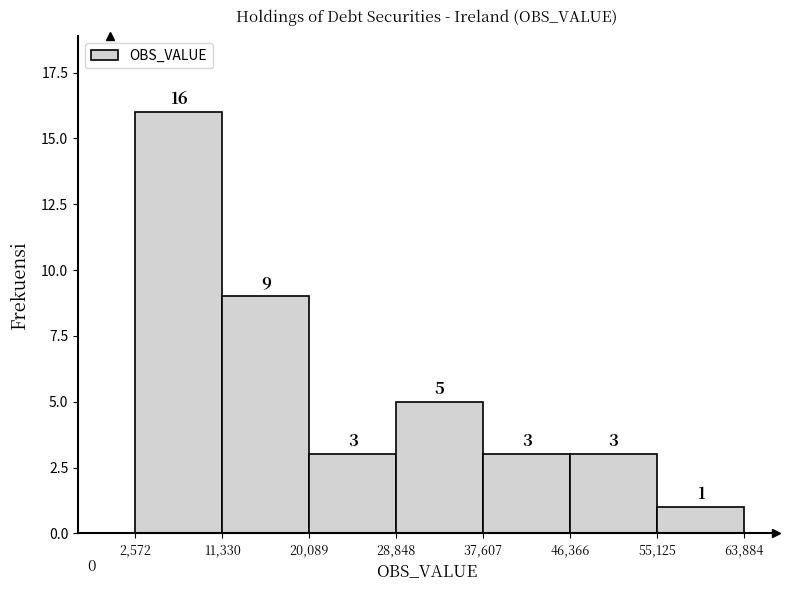

Which range on the x-axis has the tallest bar?

2,572 to 11,330